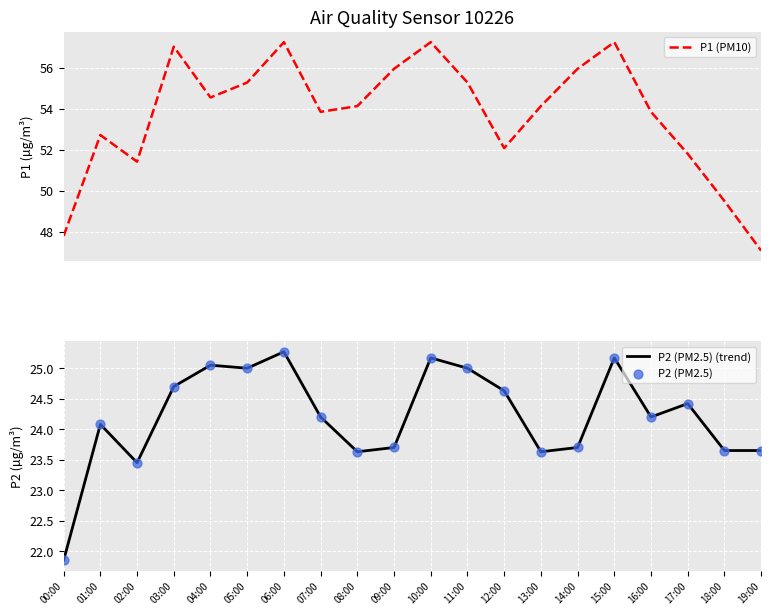

At how many categories does at least one series exceed 29?

20